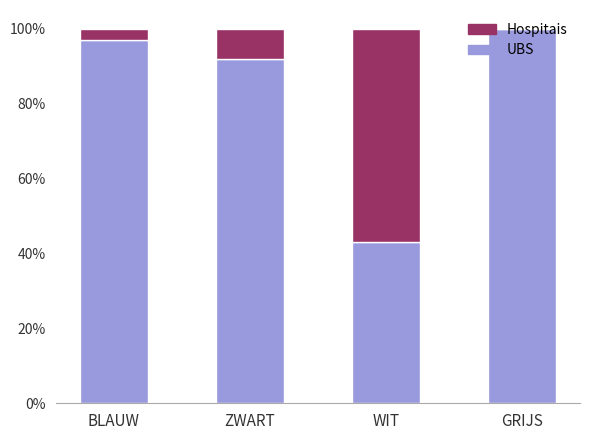

The UBS series shows 97 at BLAUW. True or false?

True